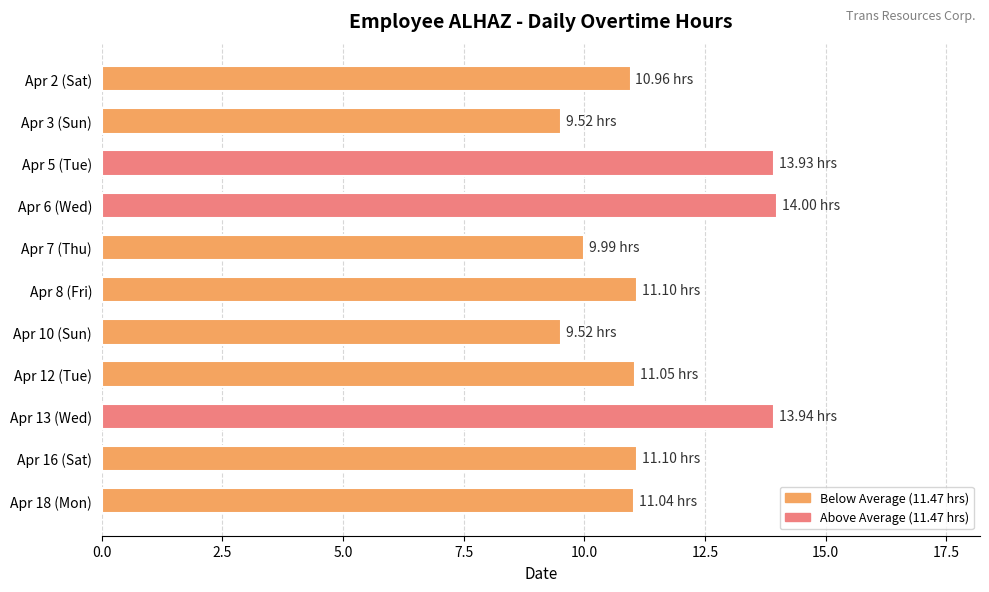

Approximately how many times larger is the value at Apr 3 (Sun) compared to Apr 12 (Tue)?

0.9